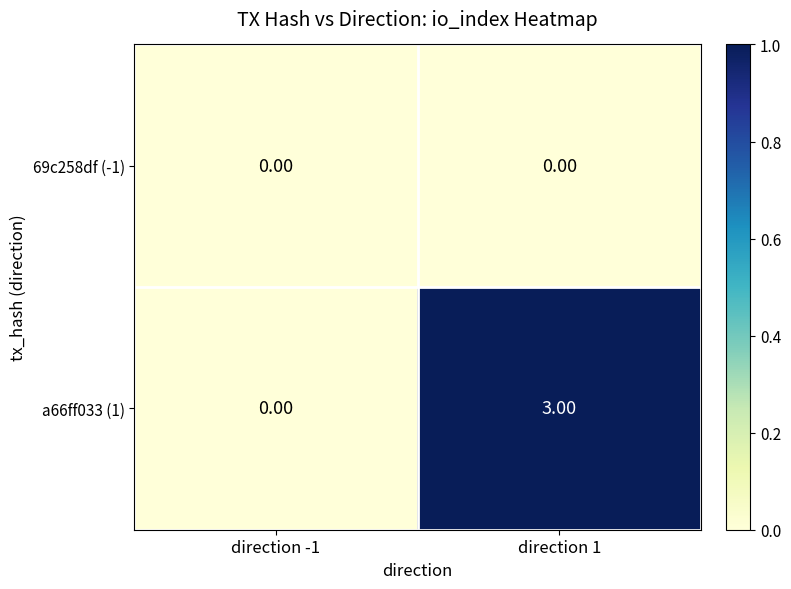

How many categories are shown in the chart?

2